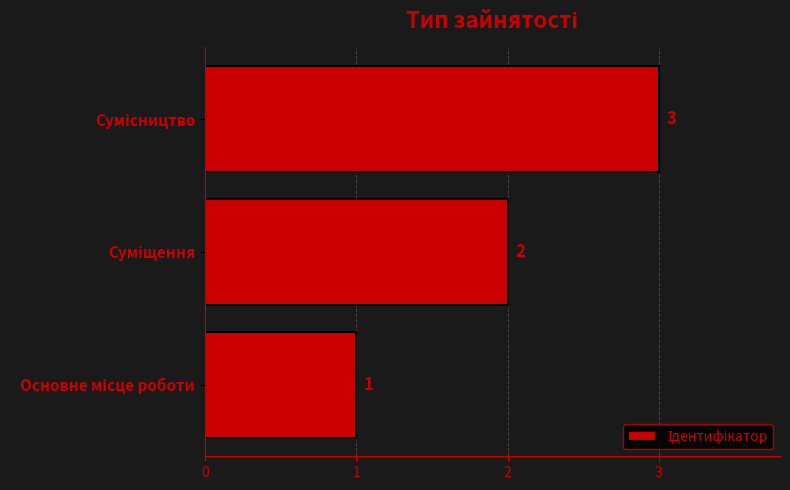

What is the sum of all values?

6